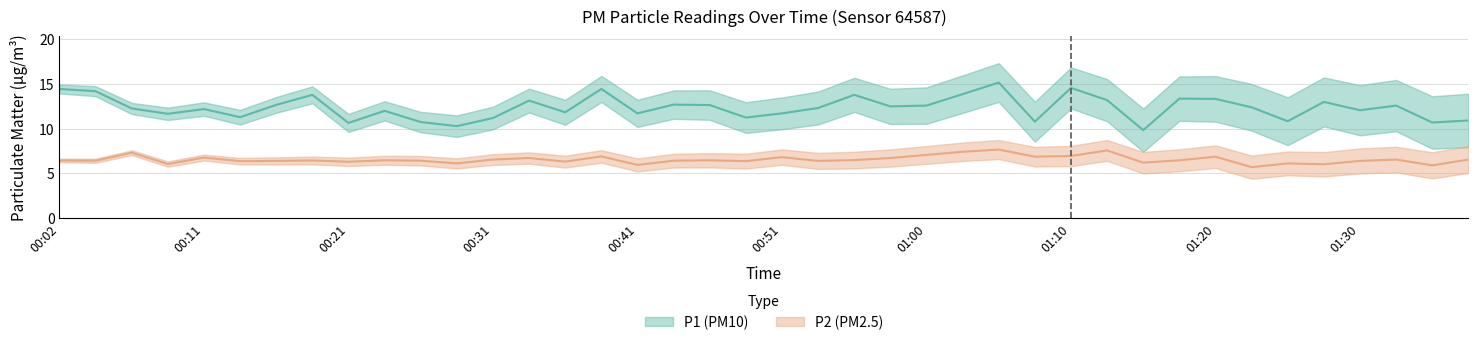

What position from the left is 01:22?

34